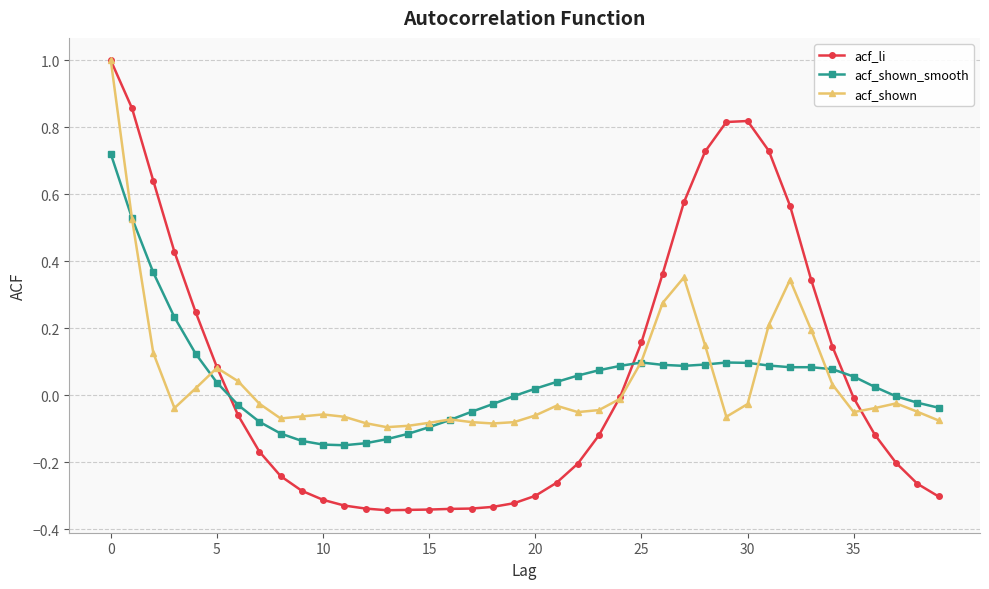

Which series has the largest range (max minus min)?

acf_li